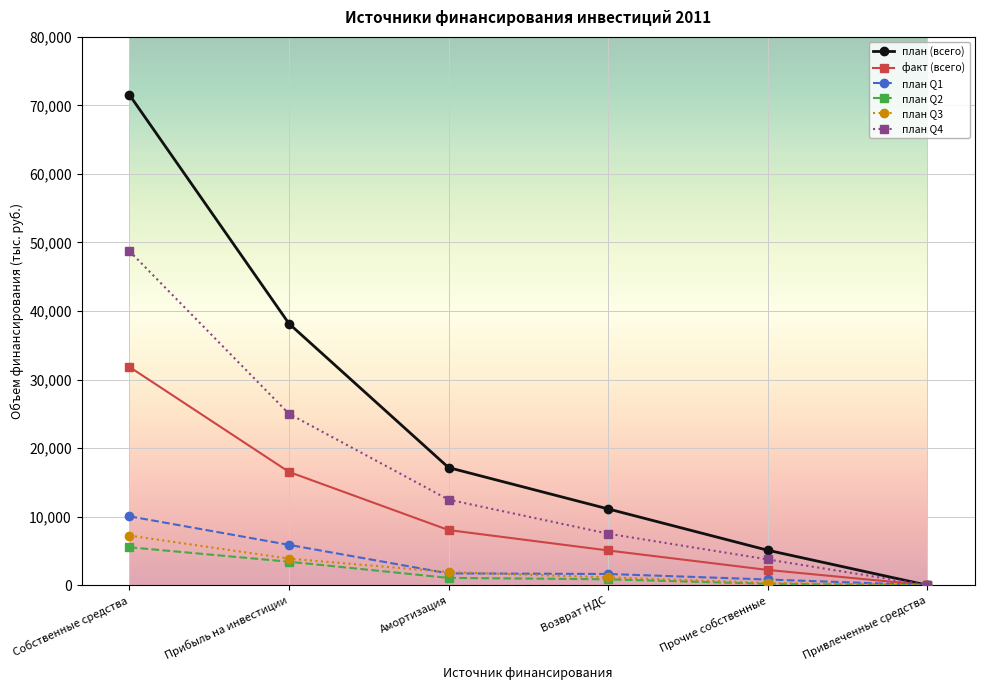

What is the label of the 1st point from the right?

Привлеченные средства